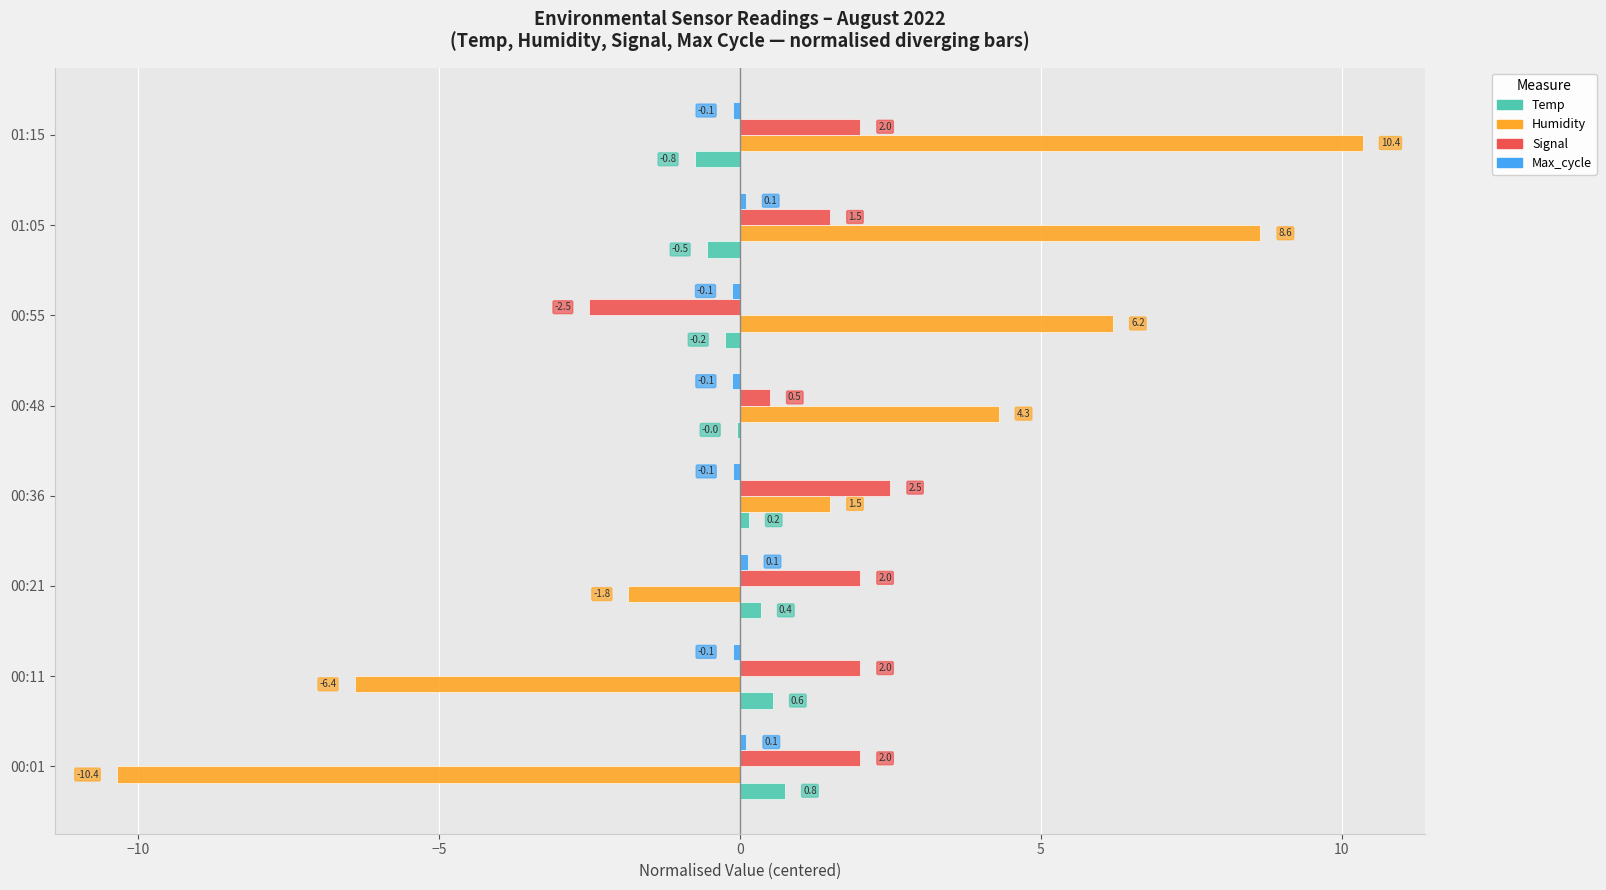

Where is Temp nearest to the value 0?

00:48